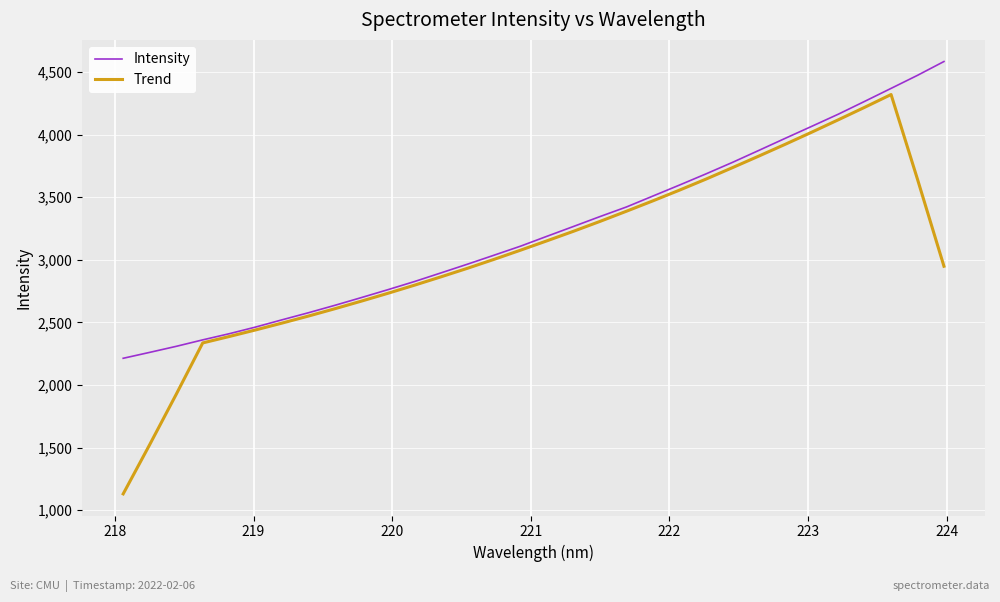

What is the maximum value for Trend?

4320.4